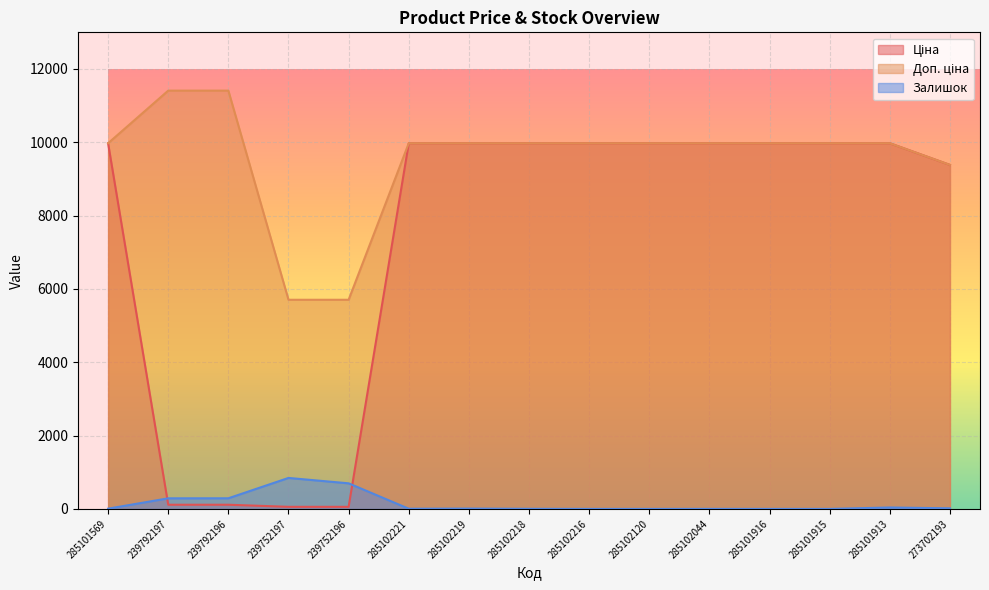

What is the label of the 3rd point from the left?

239792196